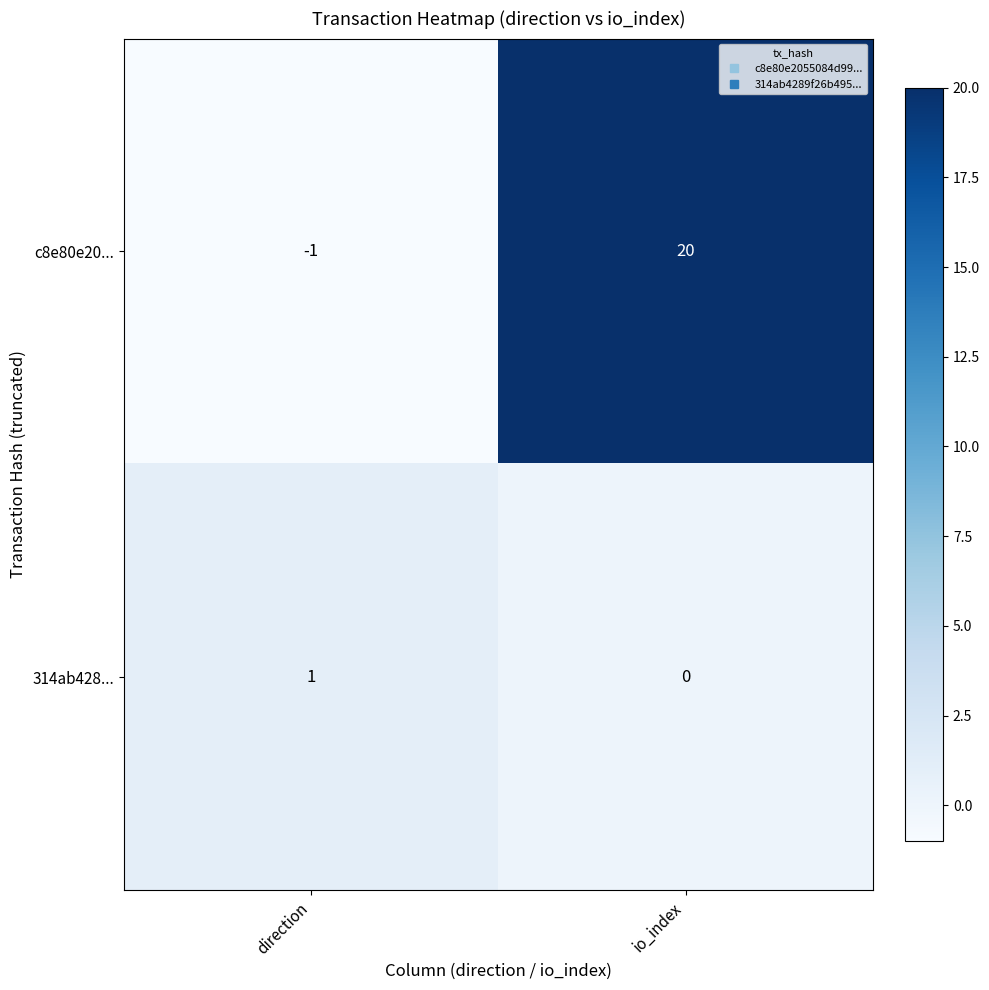

Rank the series by their average value, from lowest to highest.

314ab428..., c8e80e20...